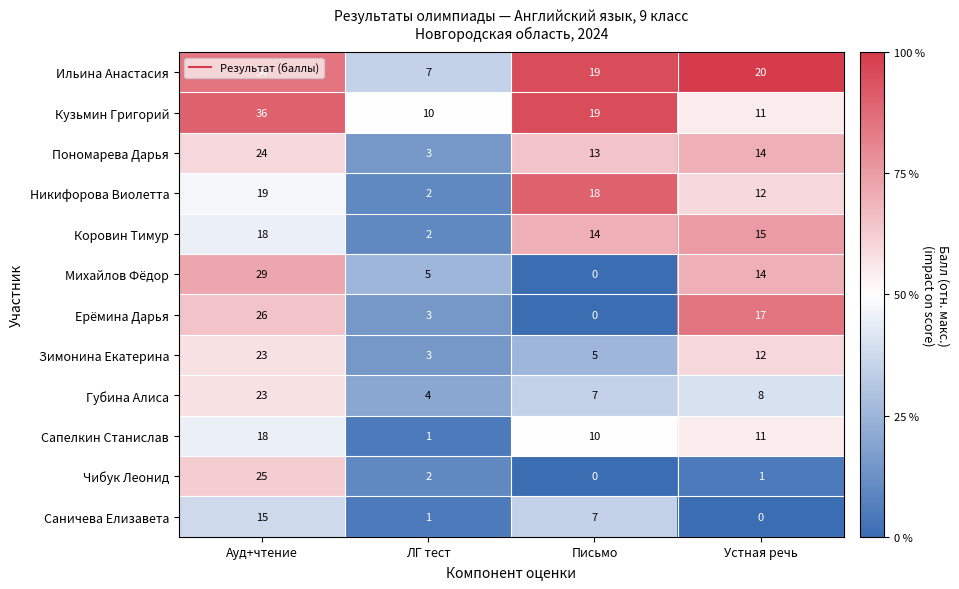

What is the average value of the Саничева Елизавета series?

6